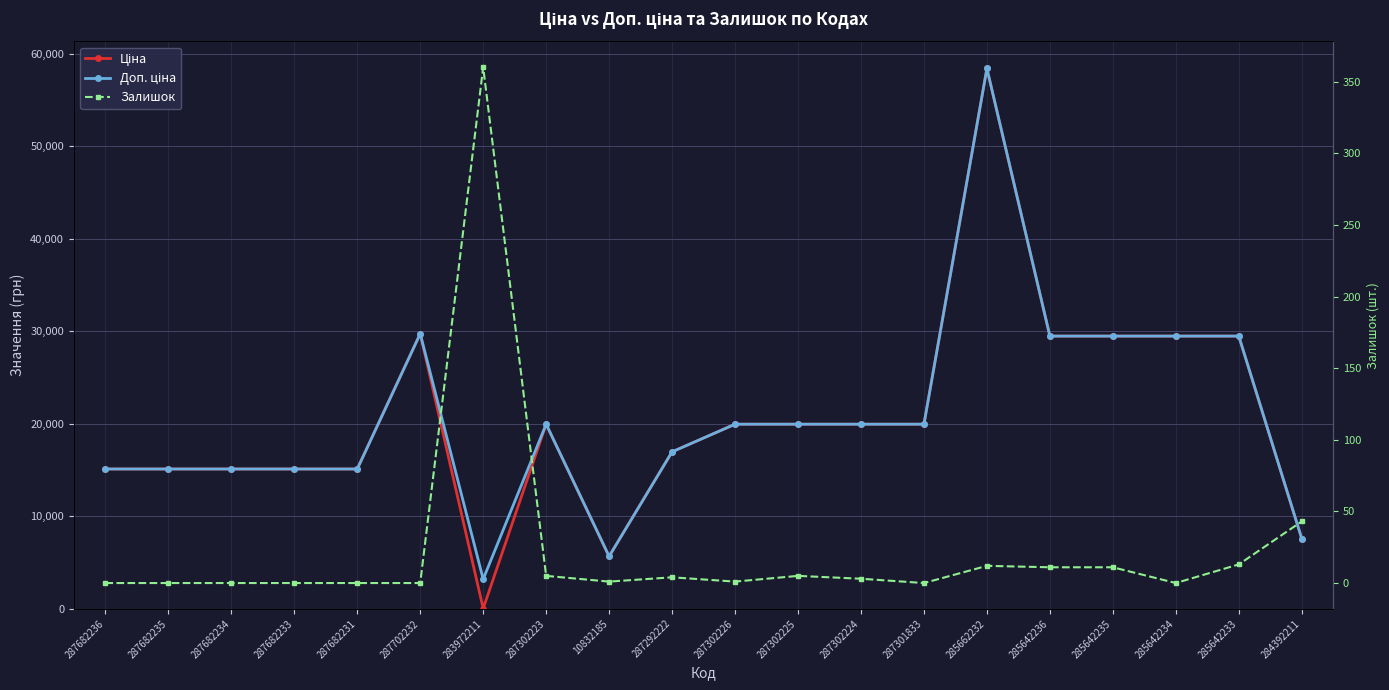

What position from the left is 287682231?

5